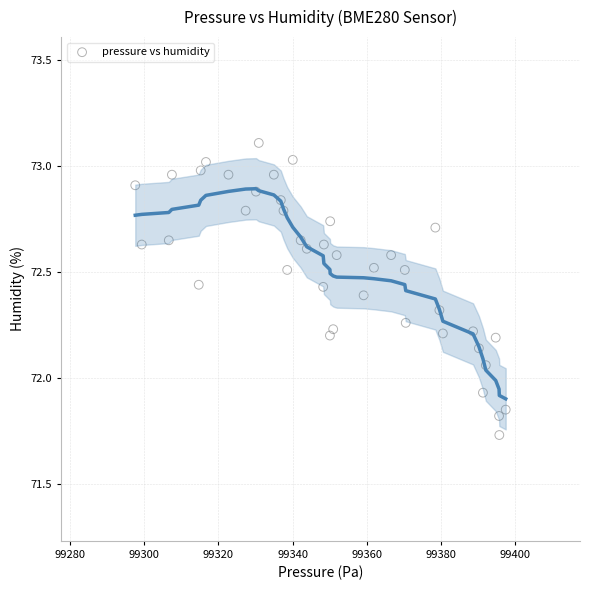

What is the range of X values (max minus min)?

99.7